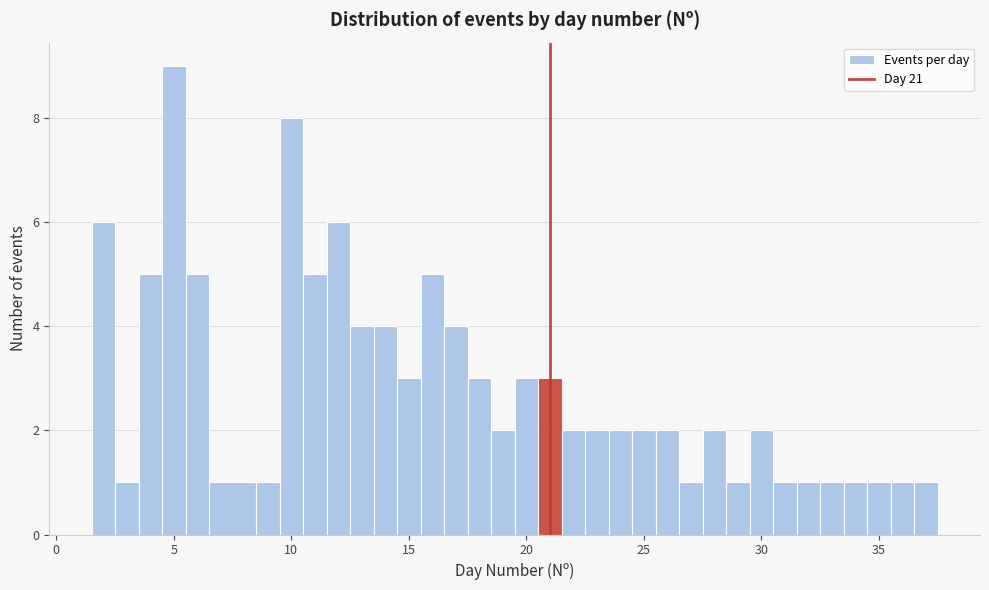

Read against the x-axis, roughly where is the centre of the tallest bar?

5.0